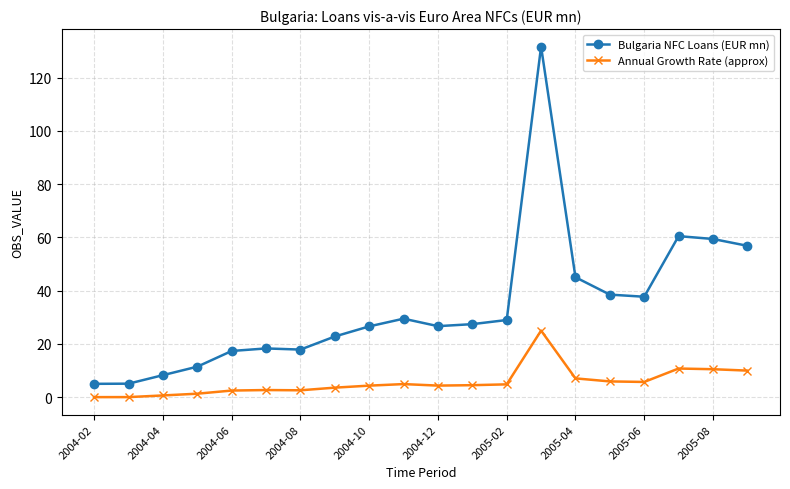

Which series has the widest spread of values?

Bulgaria NFC Loans (EUR mn)